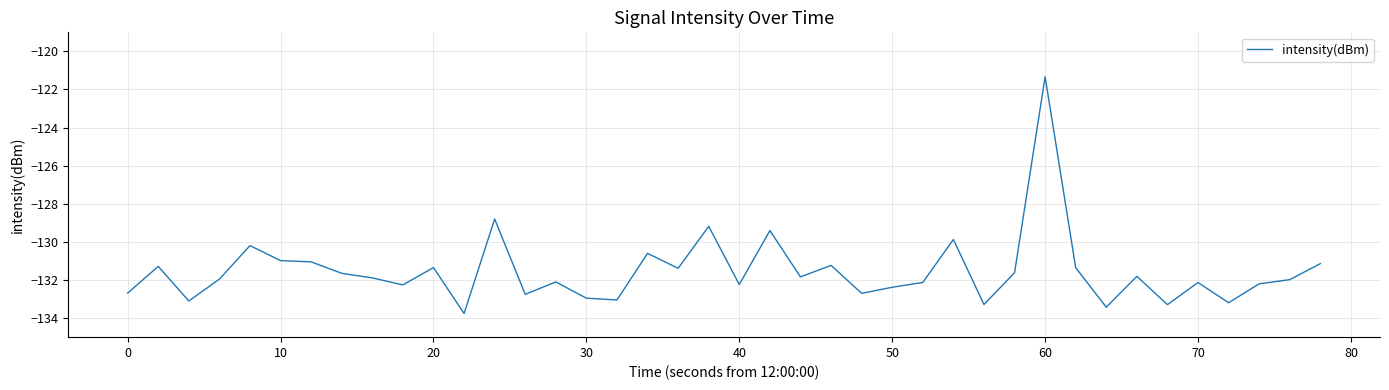

What is the smallest value displayed?

-133.8